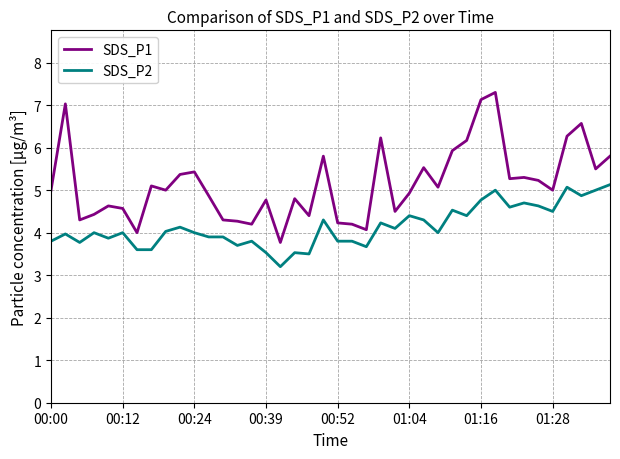

What is the smallest value displayed?

3.2